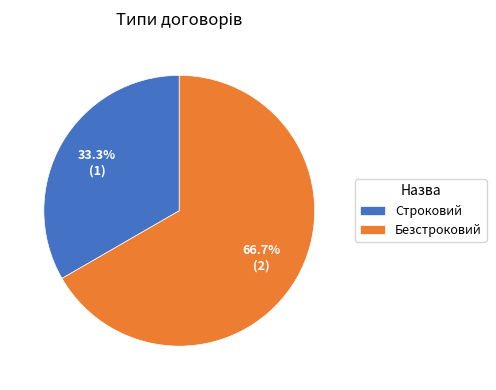

What is the ratio of the value at Безстроковий to the value at Строковий?

2.0